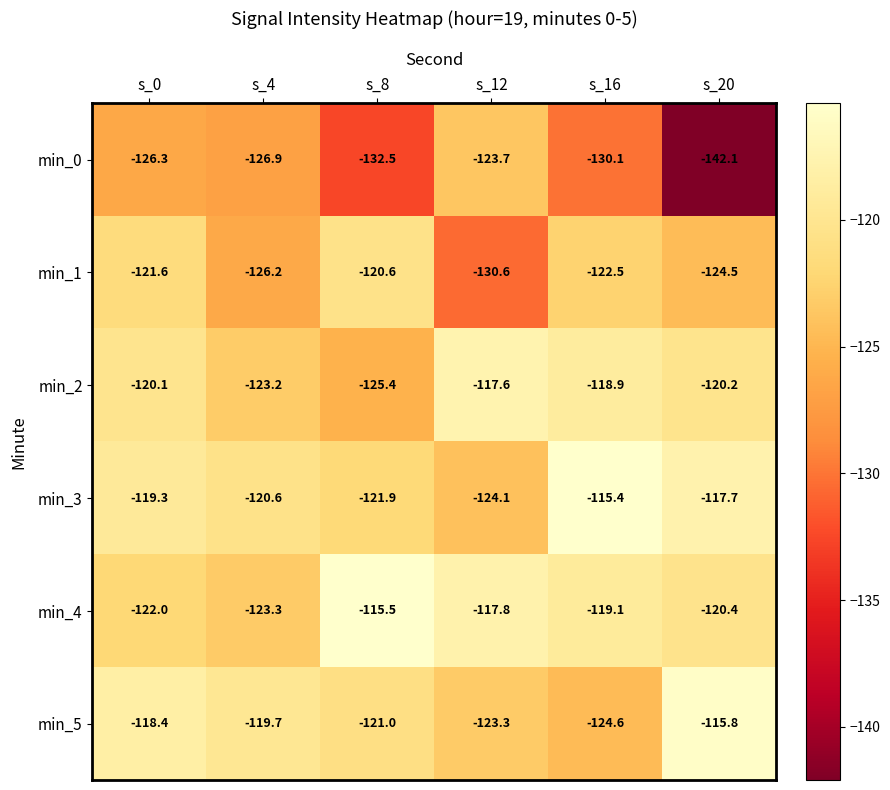

Which series has the largest range (max minus min)?

min_0